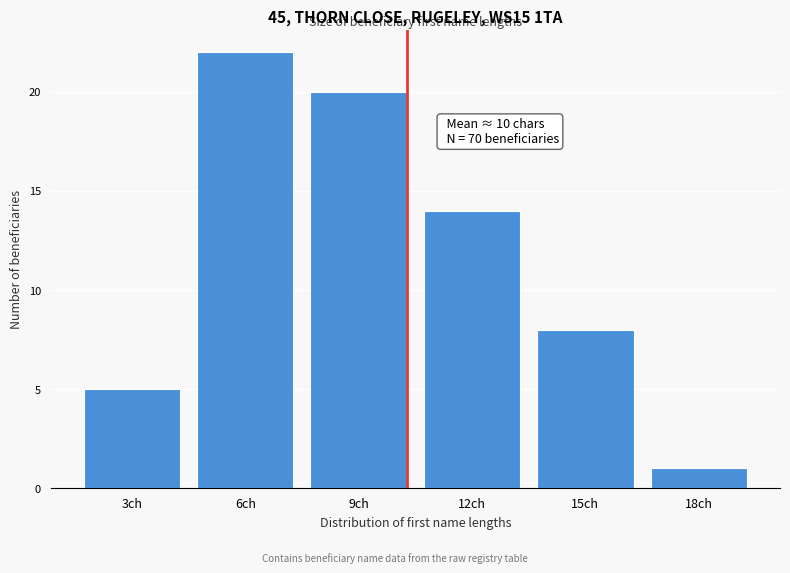

Reading left to right, list all the values displayed in this chart.

3ch=5	6ch=22	9ch=20	12ch=14	15ch=8	18ch=1